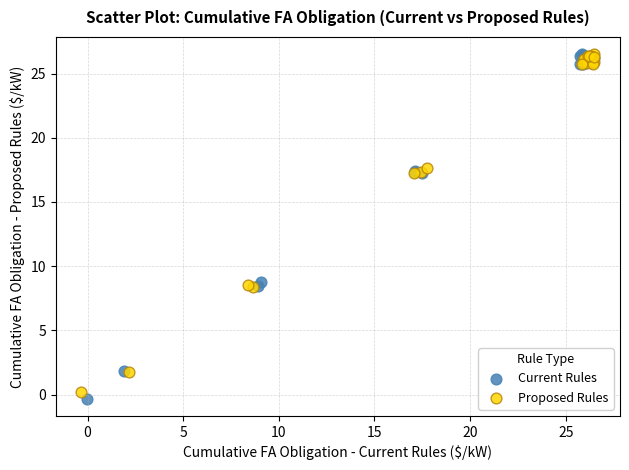

Which series has the widest spread of Y values?

Current Rules